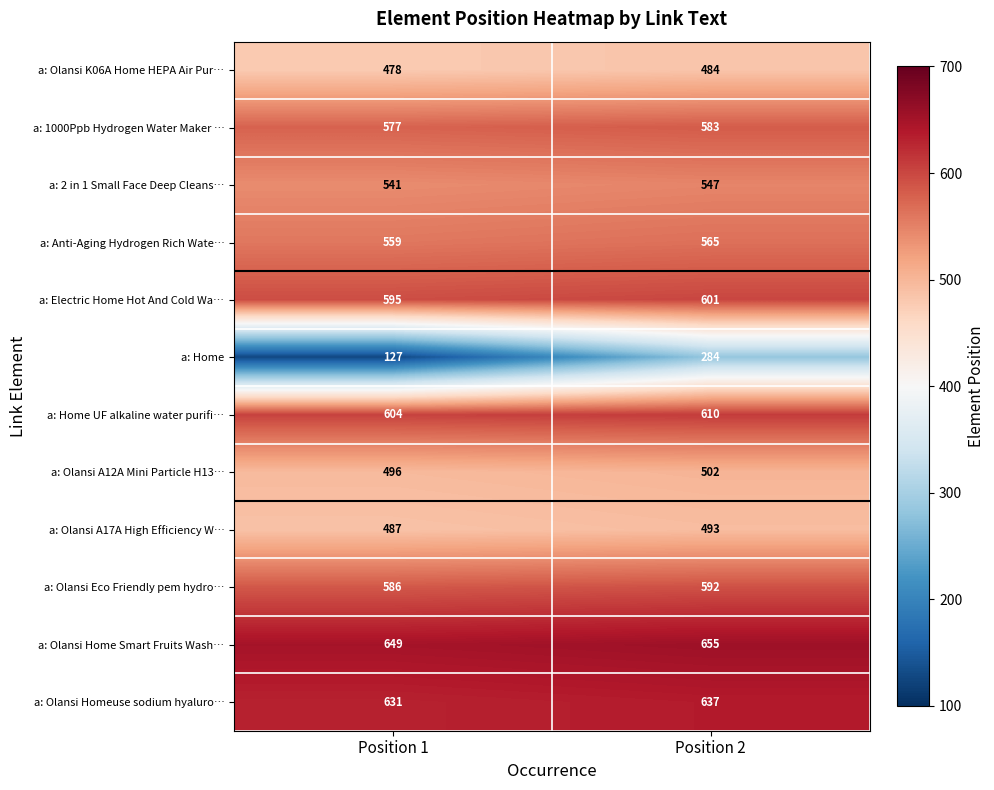

List the series in order of their peak value, lowest first.

a: Home, a: Olansi K06A Home HEPA Air Pur…, a: Olansi A17A High Efficiency W…, a: Olansi A12A Mini Particle H13…, a: 2 in 1 Small Face Deep Cleans…, a: Anti-Aging Hydrogen Rich Wate…, a: 1000Ppb Hydrogen Water Maker …, a: Olansi Eco Friendly pem hydro…, a: Electric Home Hot And Cold Wa…, a: Home UF alkaline water purifi…, a: Olansi Homeuse sodium hyaluro…, a: Olansi Home Smart Fruits Wash…